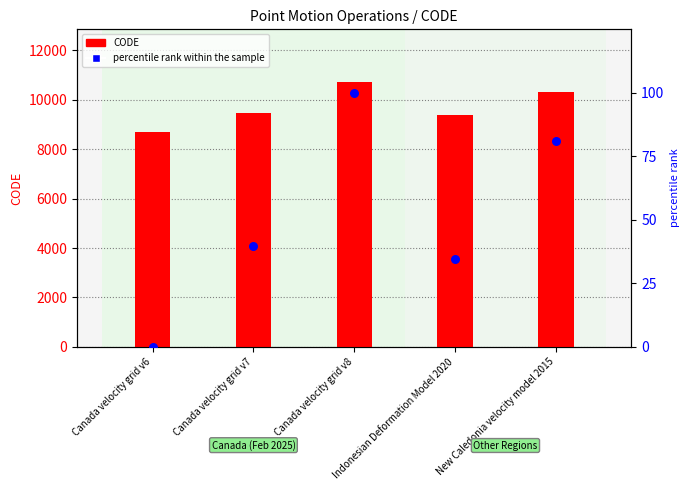

What are all the series names shown in the legend?

CODE, percentile rank within the sample